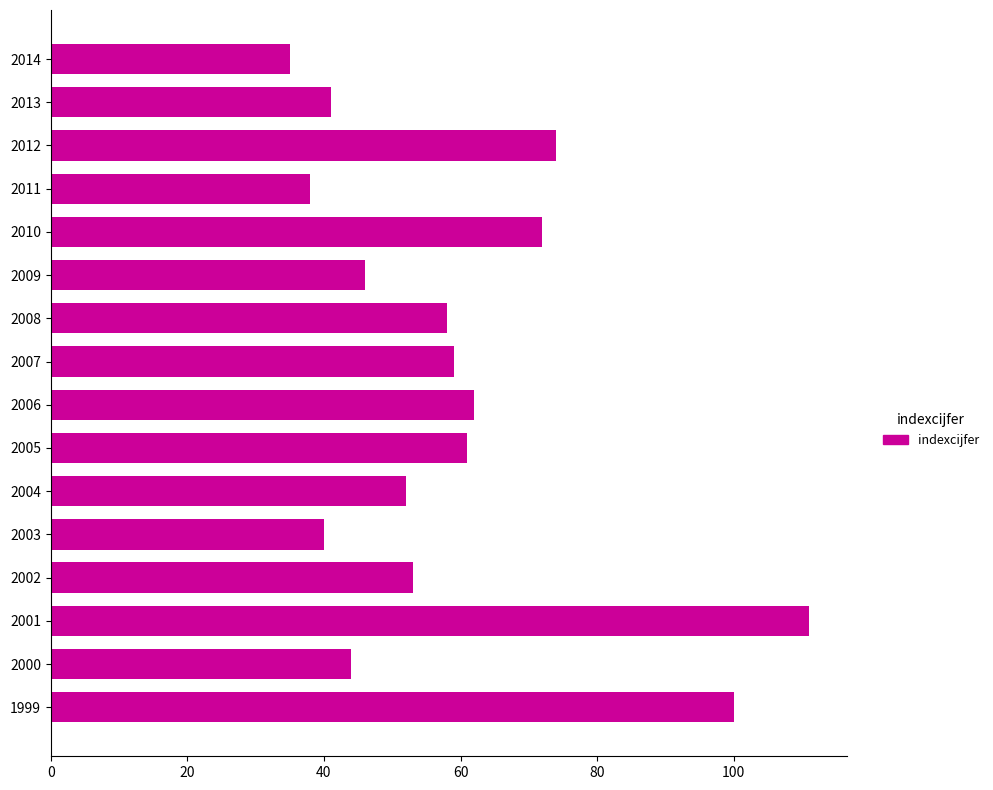

What is the approximate value at 1999?

100